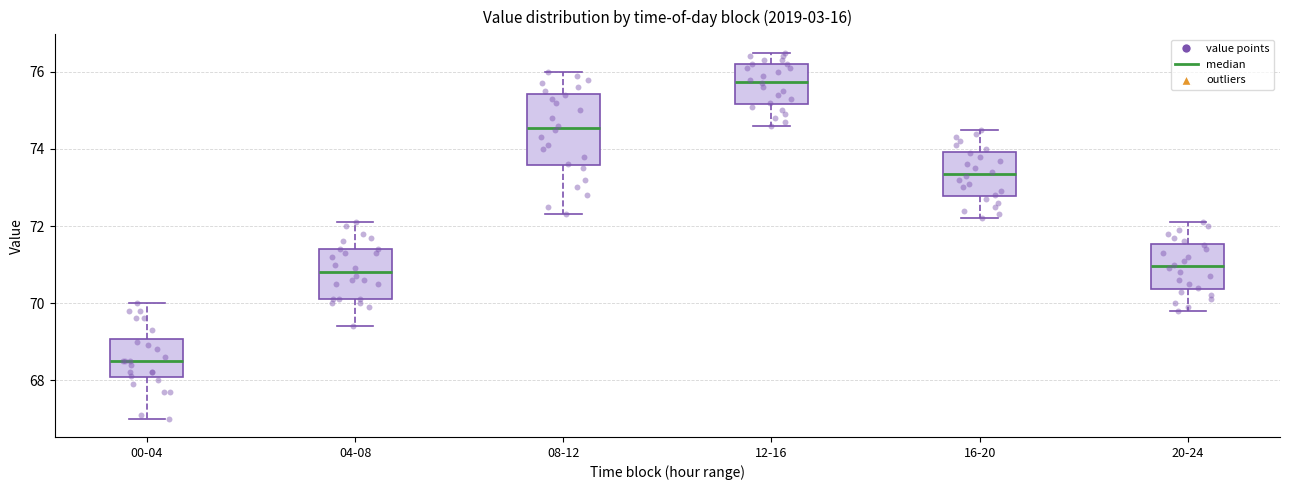

Which box has the lowest median line?

00-04